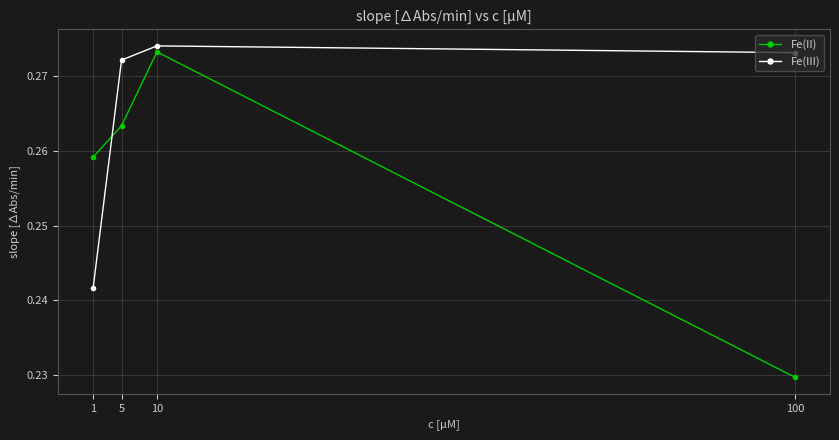

Which category has the highest value in the Fe(III) series?

10